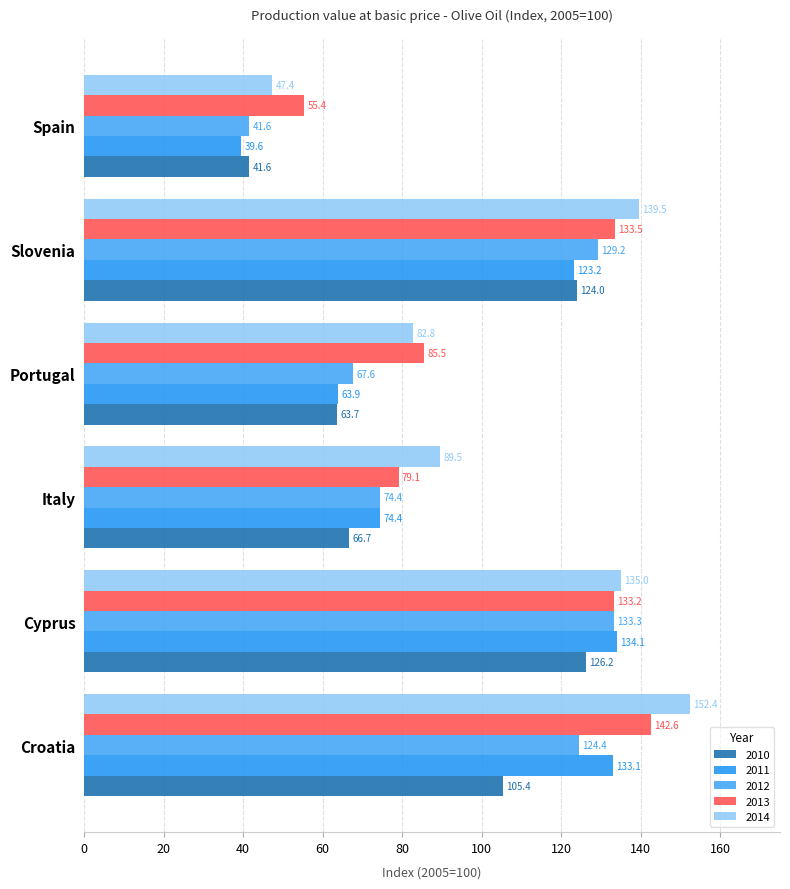

What is the difference between the maximum and second lowest values in the 2010 series?

62.5